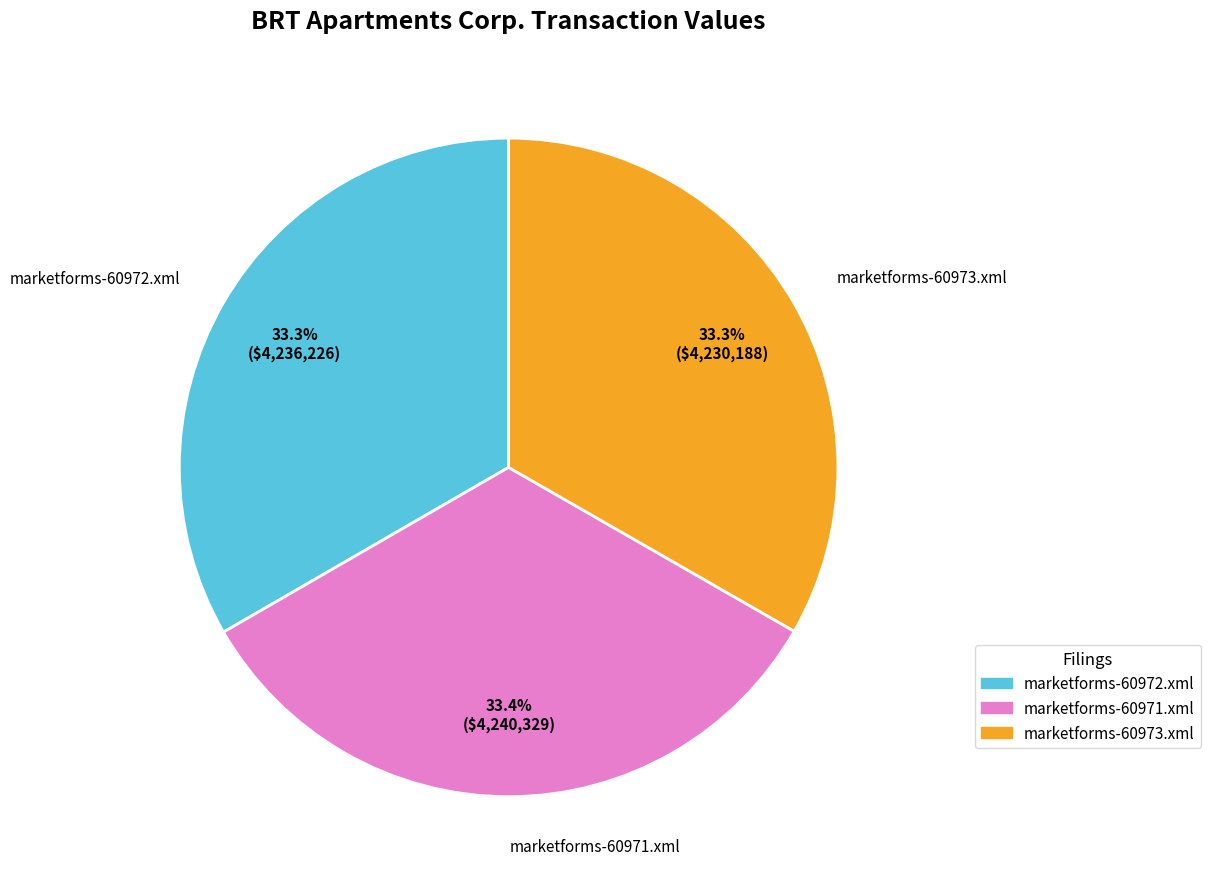

Does any single category account for the majority?

No